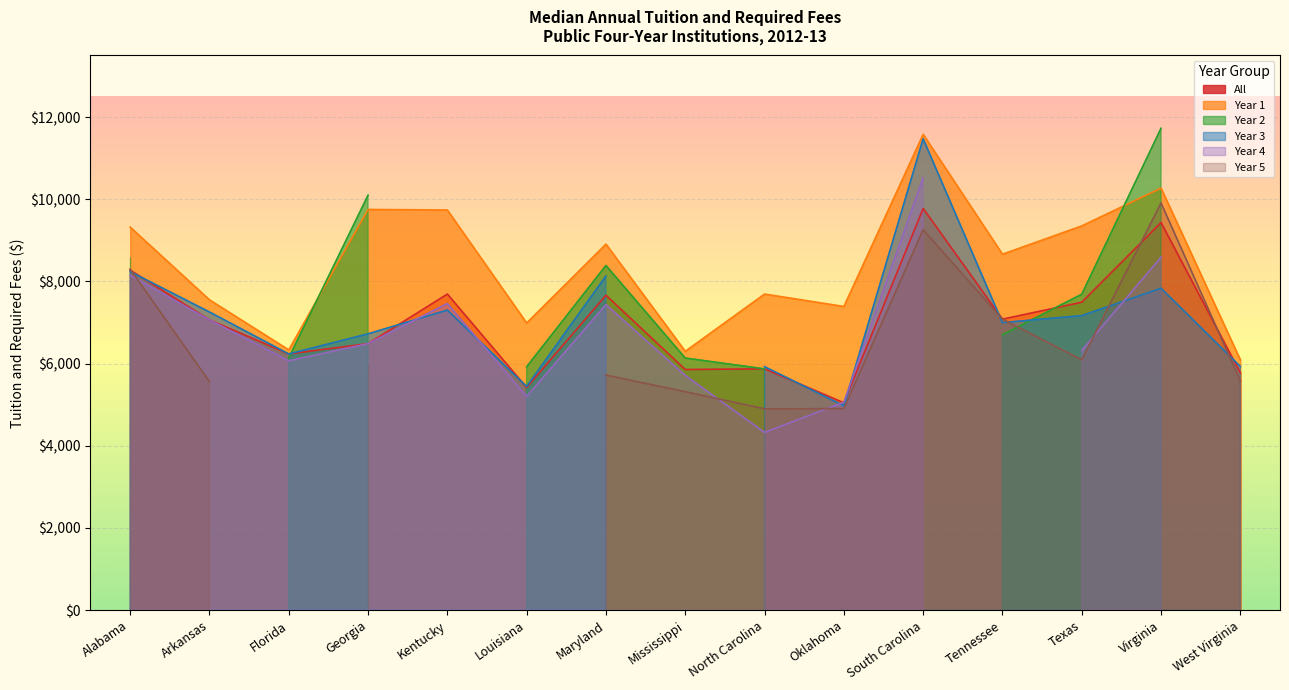

Is it true that Year 1 equals 18011 at South Carolina?

False